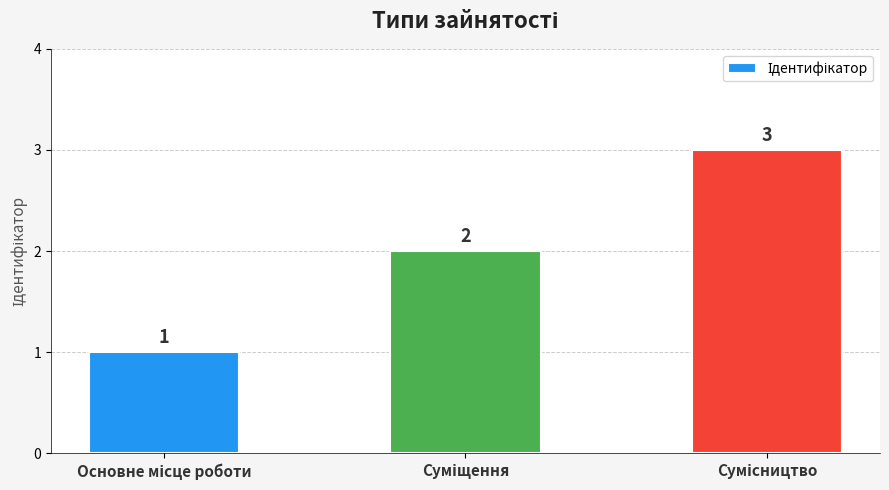

How many data points are less than 2?

1